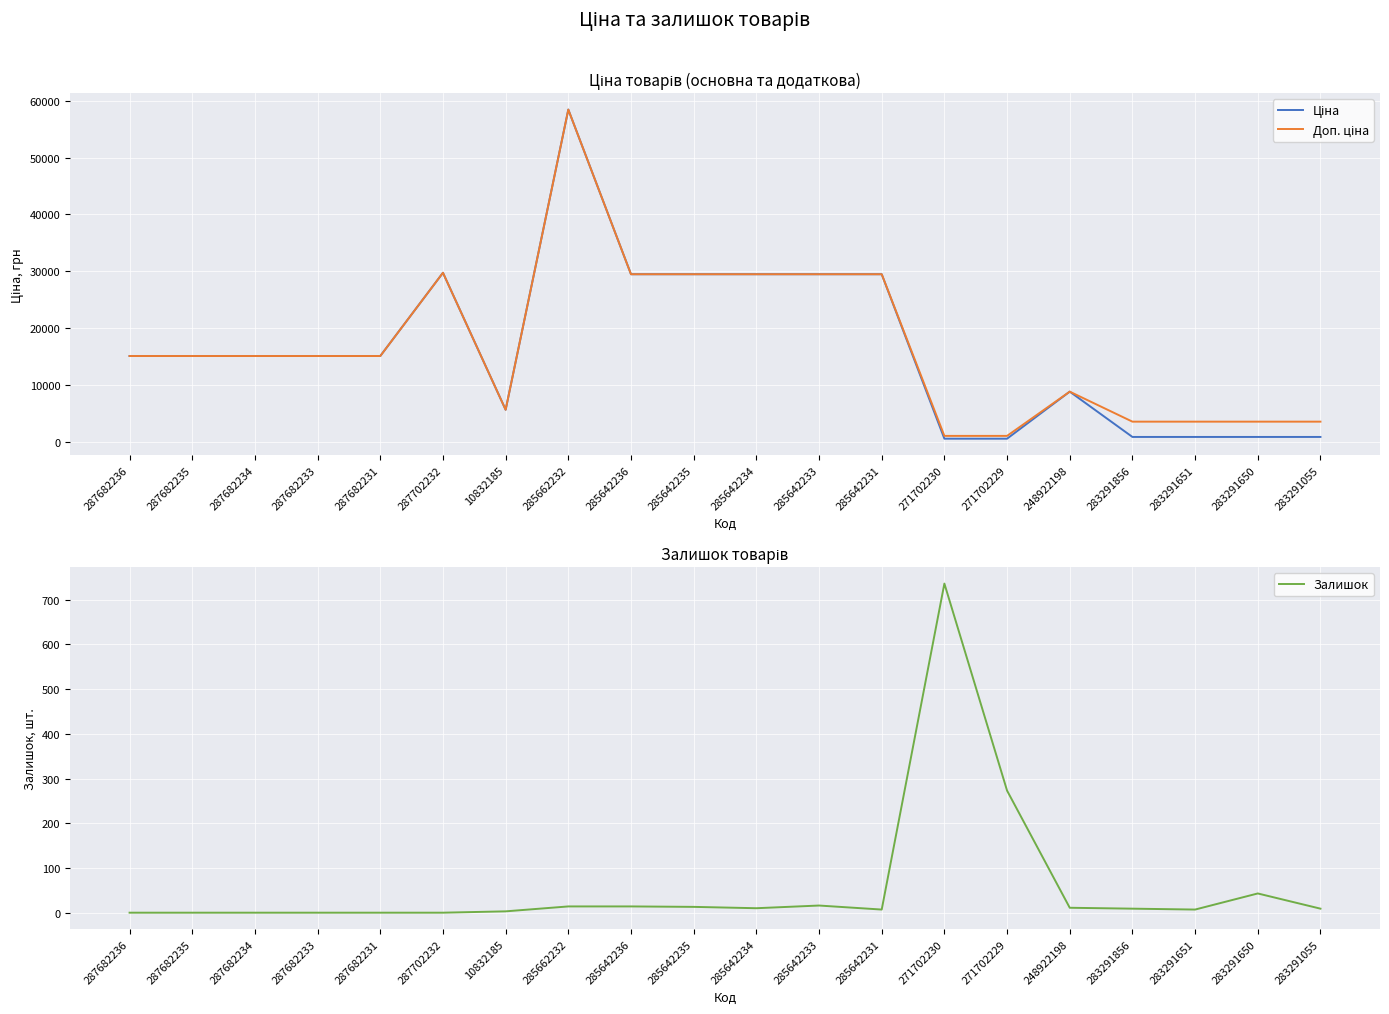

How many series are shown in this chart?

3